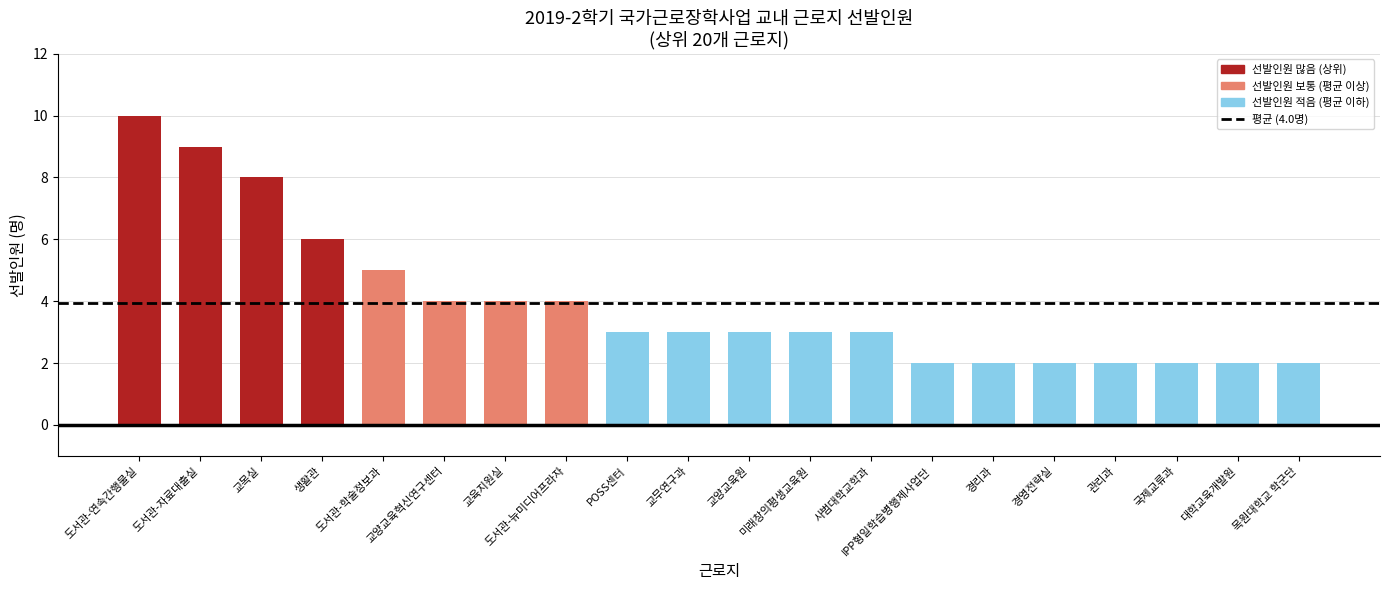

What is the value of the 15th bar from the left?

2